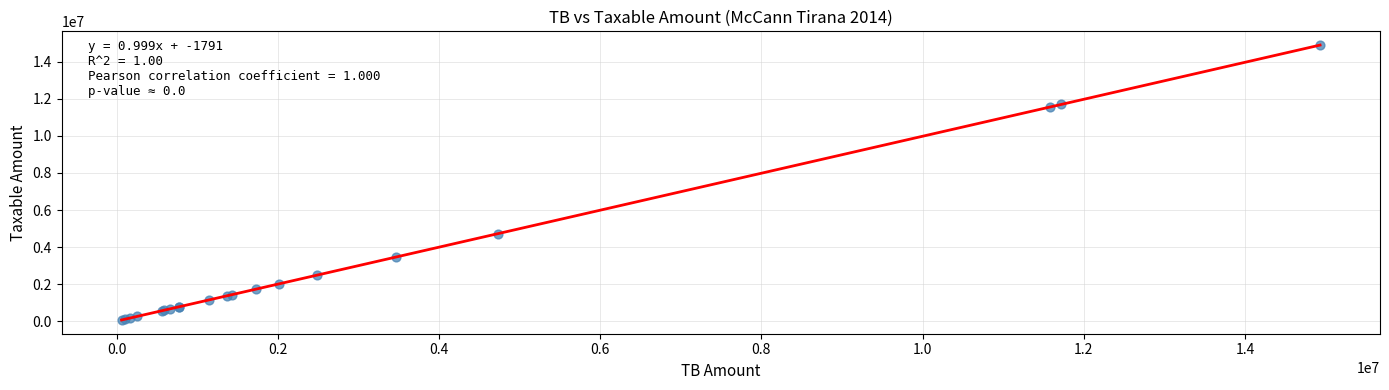

What Y value in the scatter plot is closest to 7474836?

4731146.9